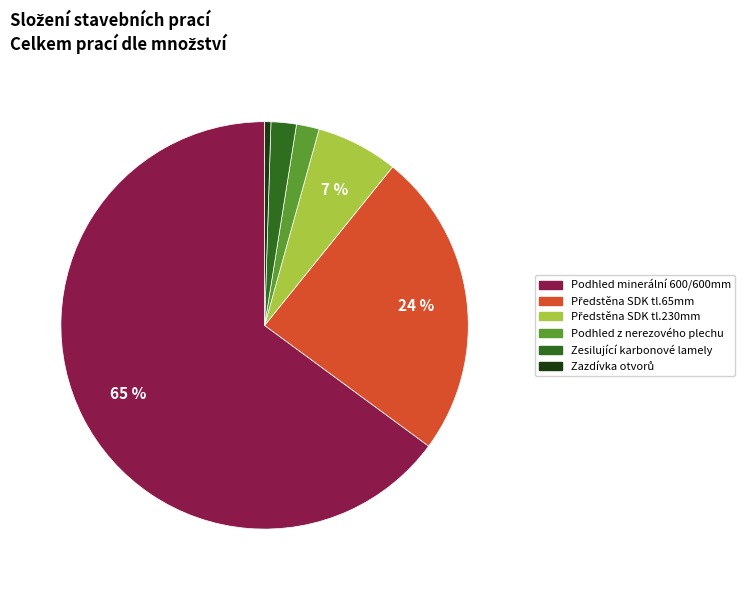

How many segments does this pie chart have?

6